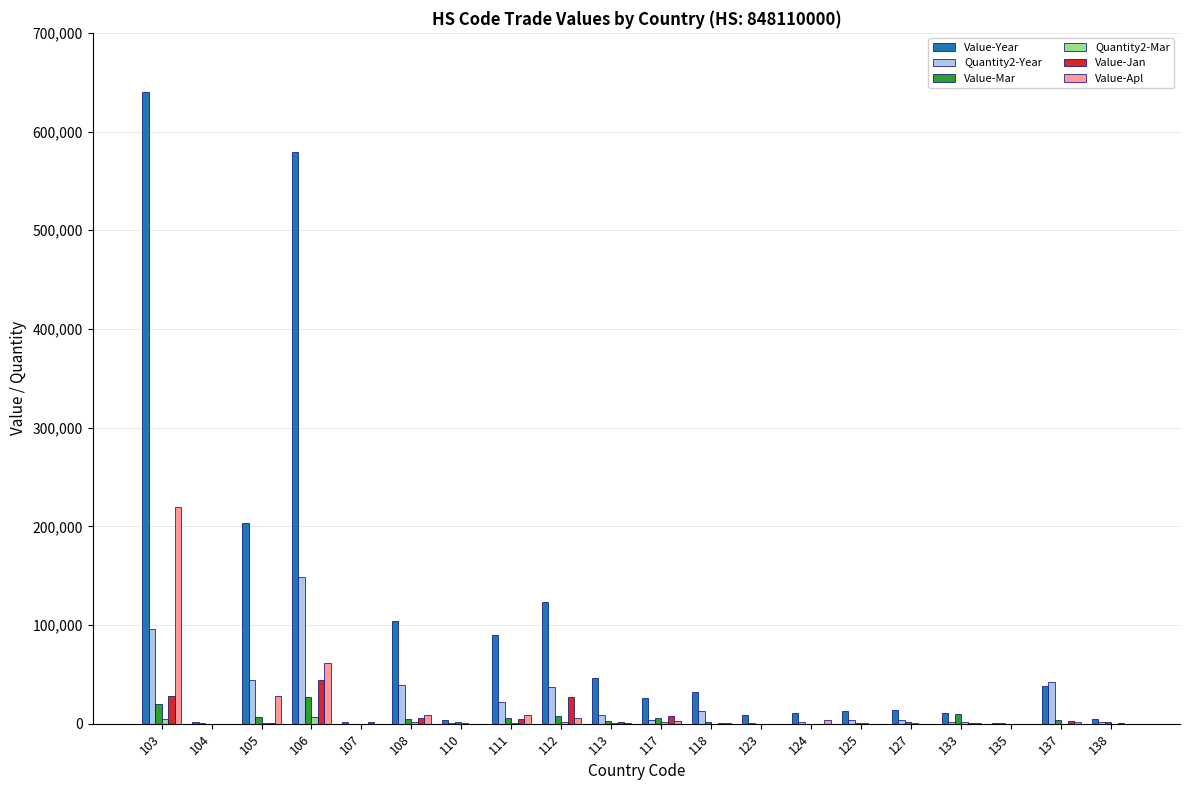

How many categories are shown in the chart?

20